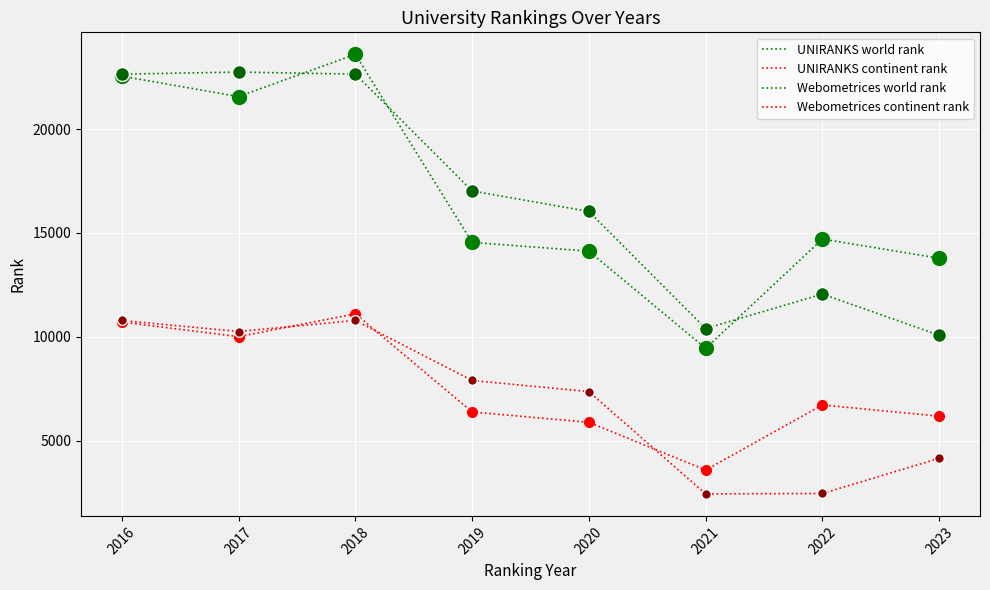

How many lines are shown in the chart?

4